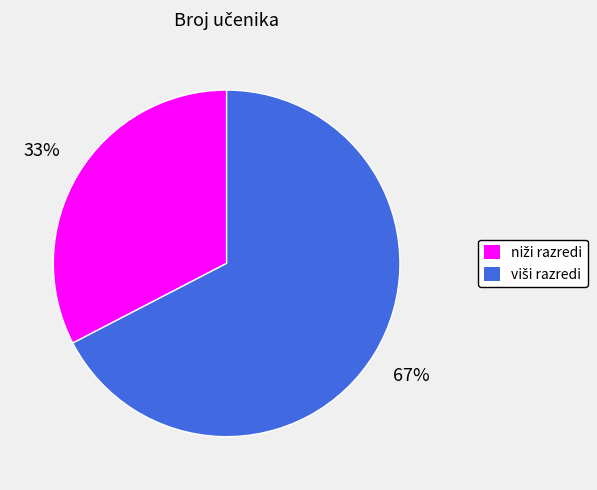

Is there a majority slice in this chart?

Yes